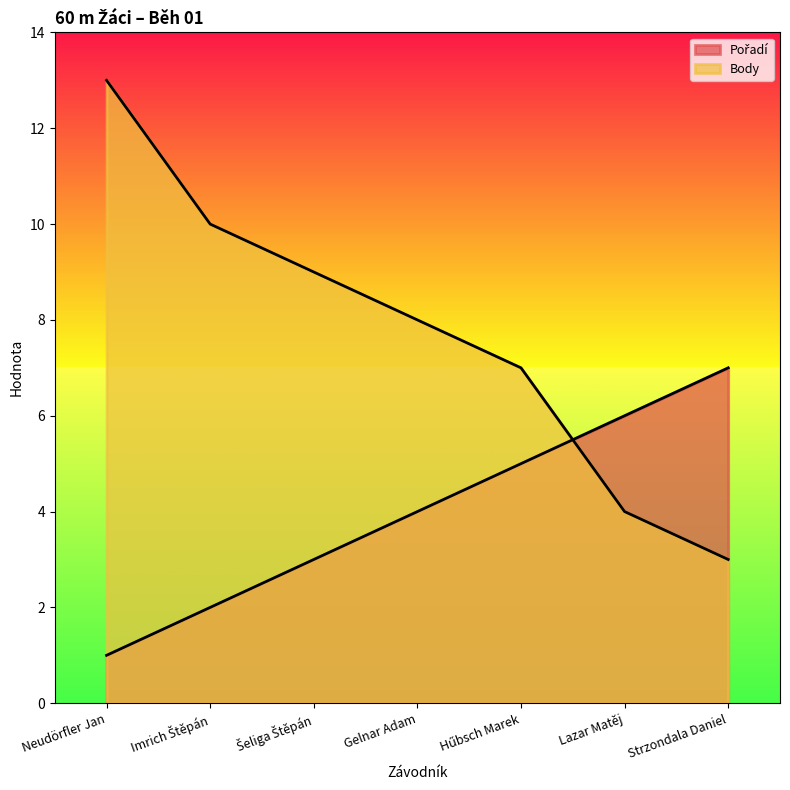

Where do Body and Pořadí first cross each other?

Hűbsch Marek and Lazar Matěj